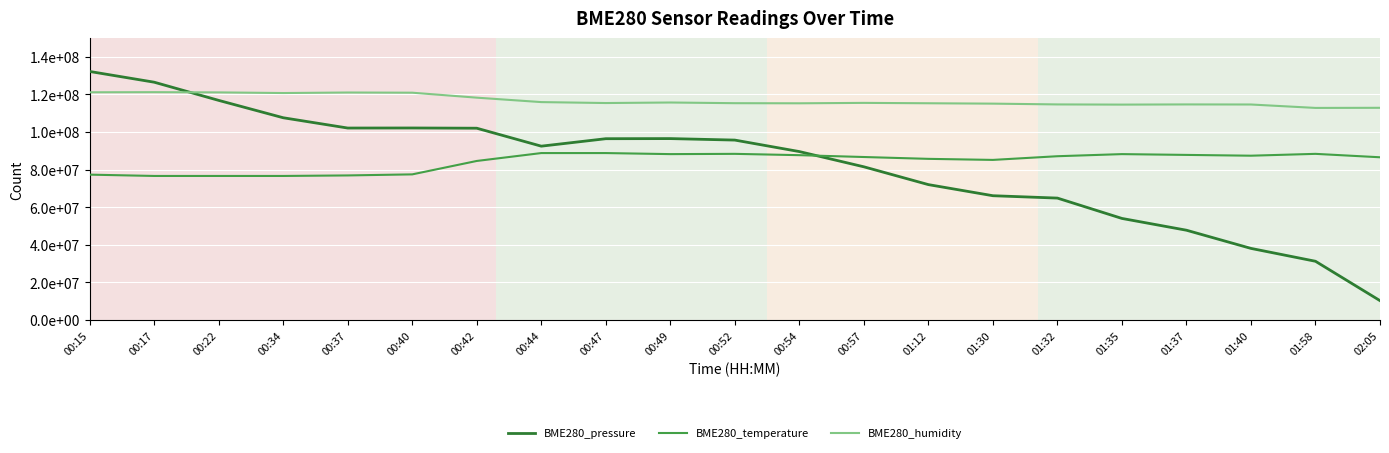

What position from the right is 00:34?

18